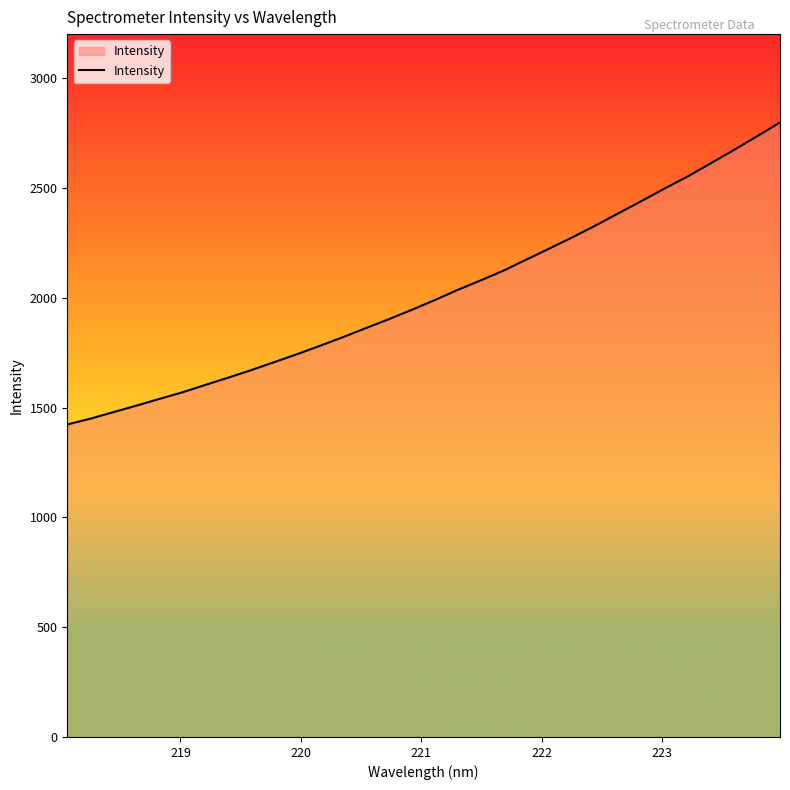

Reading left to right, extract all data points from this chart.

1422.8	1449.1	1478.9	1508.4	1539.1	1569.1	1602.9	1636.1	1670.5	1706.9	1743.3	1781.6	1821.0	1862.4	1903.1	1945.8	1990.3	2036.8	2079.9	2124.8	2175.6	2225.9	2276.8	2330.3	2386.2	2441.7	2498.3	2552.9	2612.8	2672.8	2734.7	2797.7